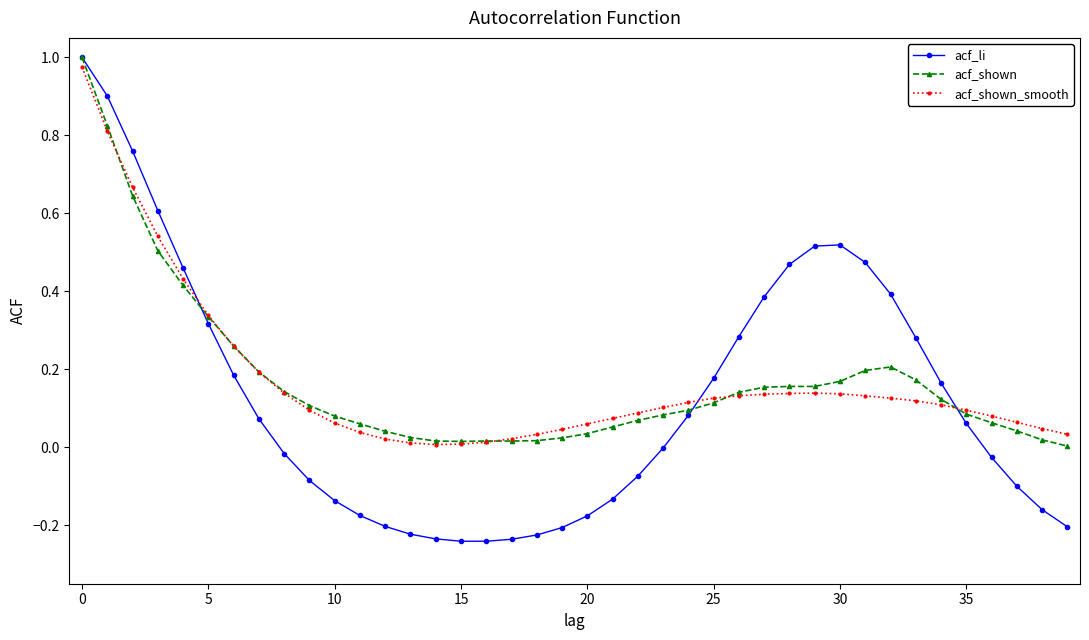

True or false: acf_shown and acf_li intersect in this chart.

True